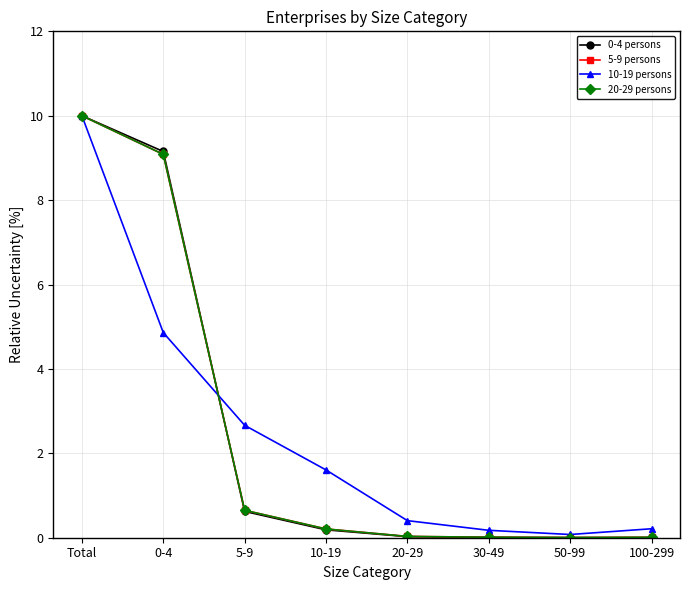

True or false: 0-4 persons has a value of 0.0 at 20-29.

True